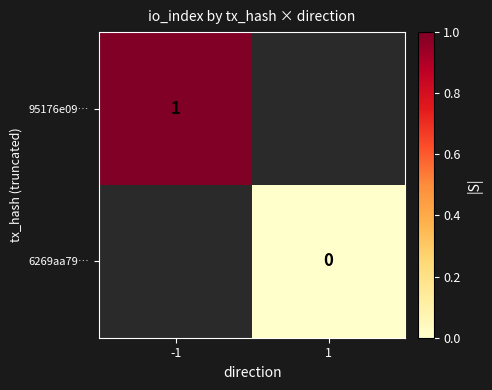

At how many categories does at least one series exceed 0?

1